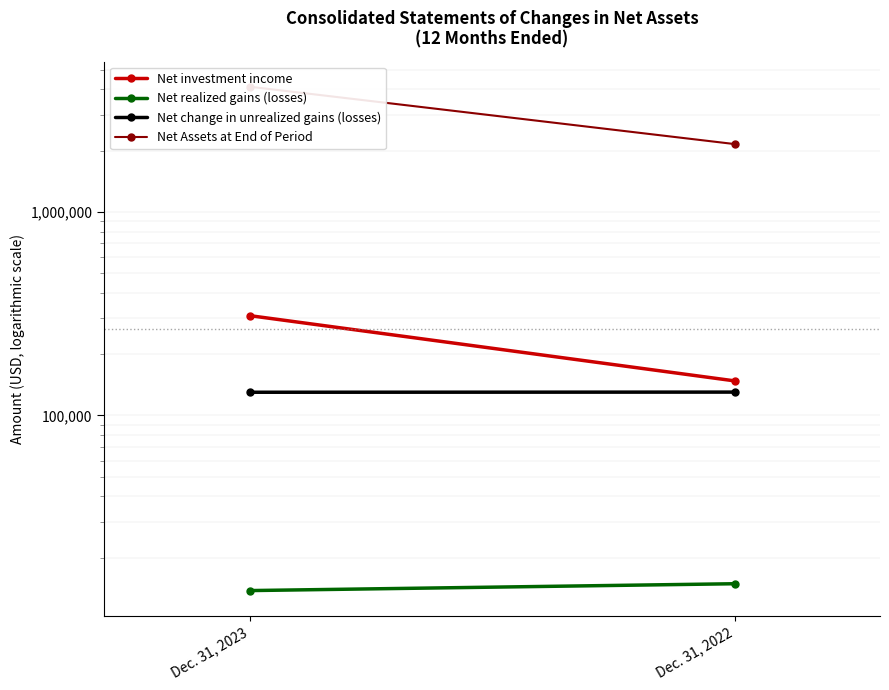

What is the difference between the Net realized gains (losses) values at Dec. 31, 2022 and Dec. 31, 2023?

1111